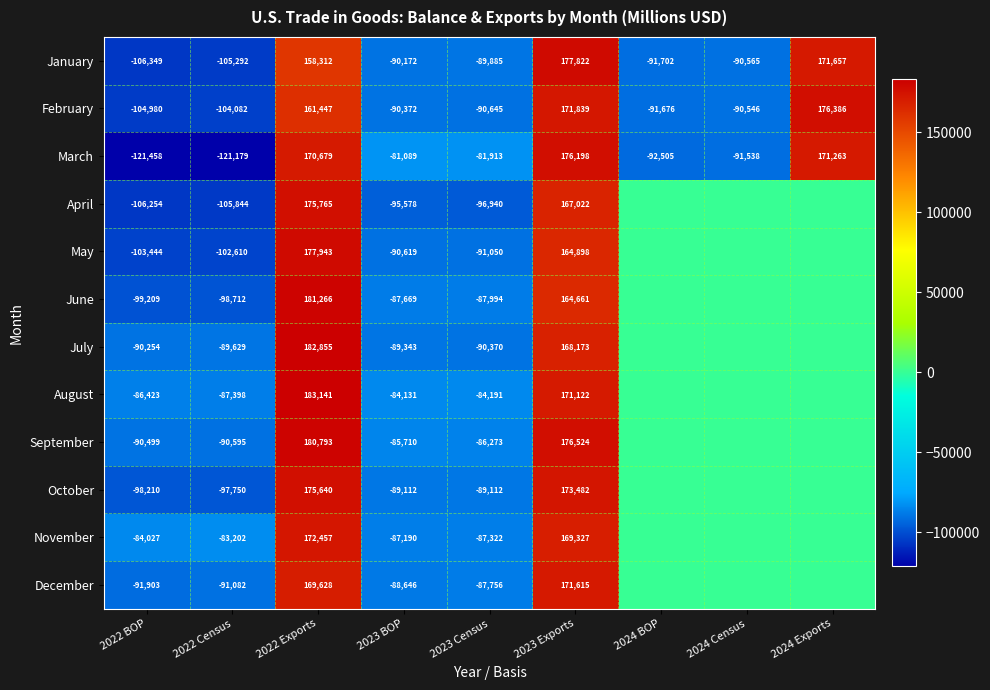

What is the total value across all series at 2024 Census?

-272649